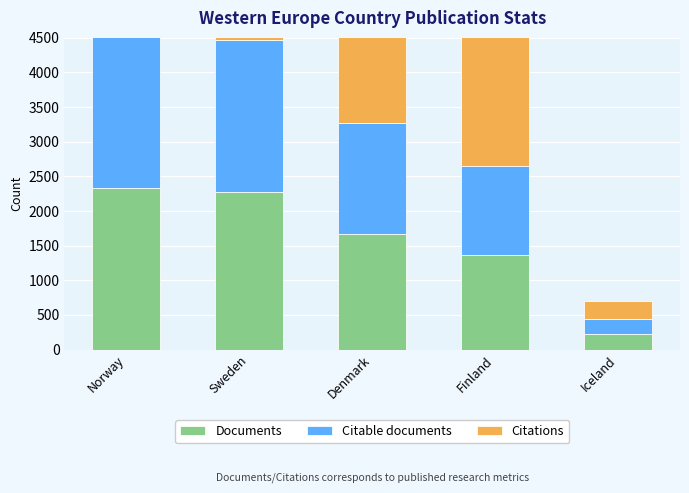

What is the label of the 5th bar from the left?

Iceland